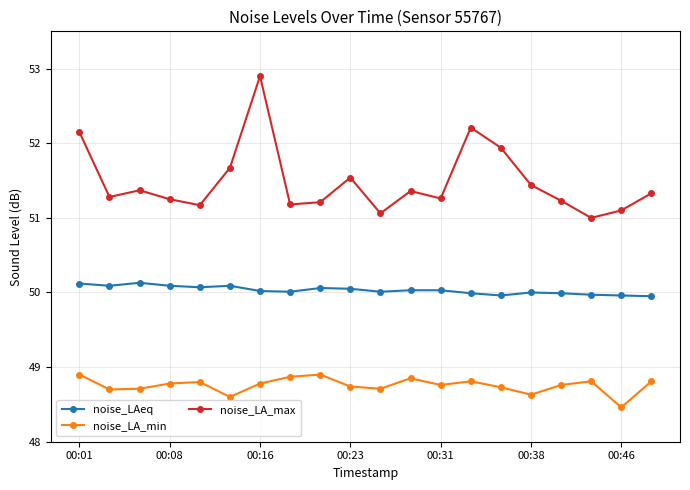

List the series in order of their peak value, highest first.

noise_LA_max, noise_LAeq, noise_LA_min